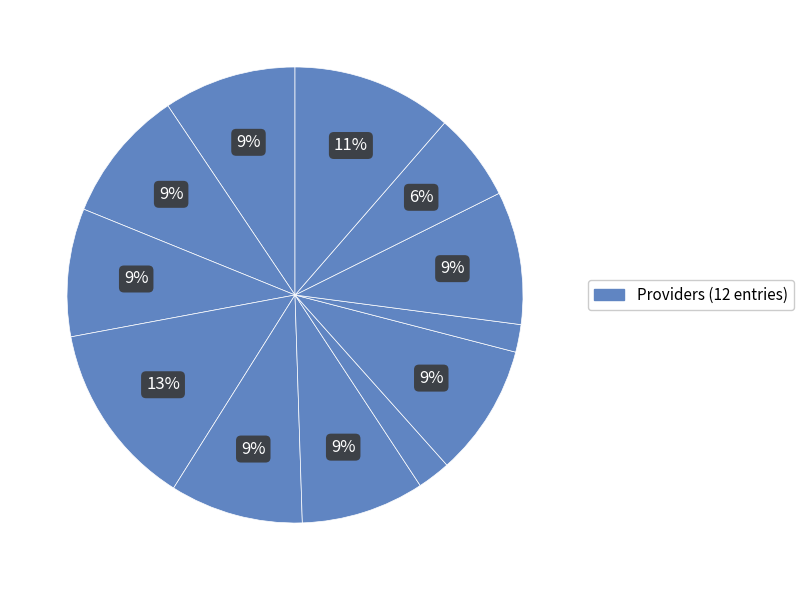

How many slices are in this pie chart?

12